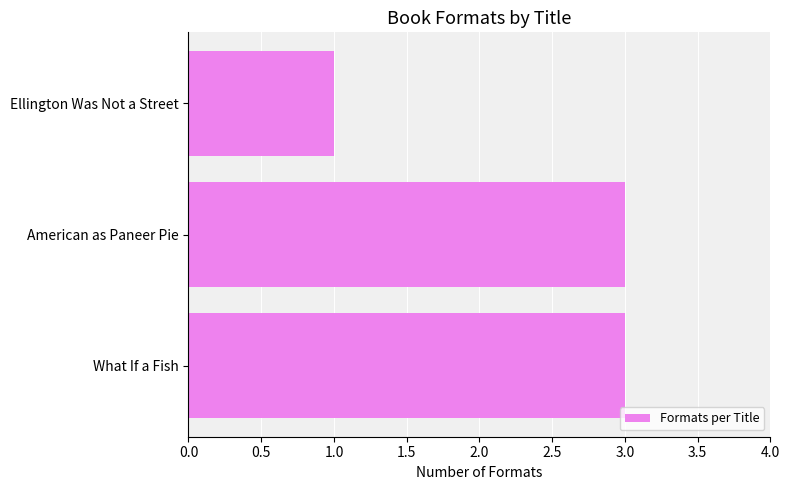

Count the number of categories in the chart.

3